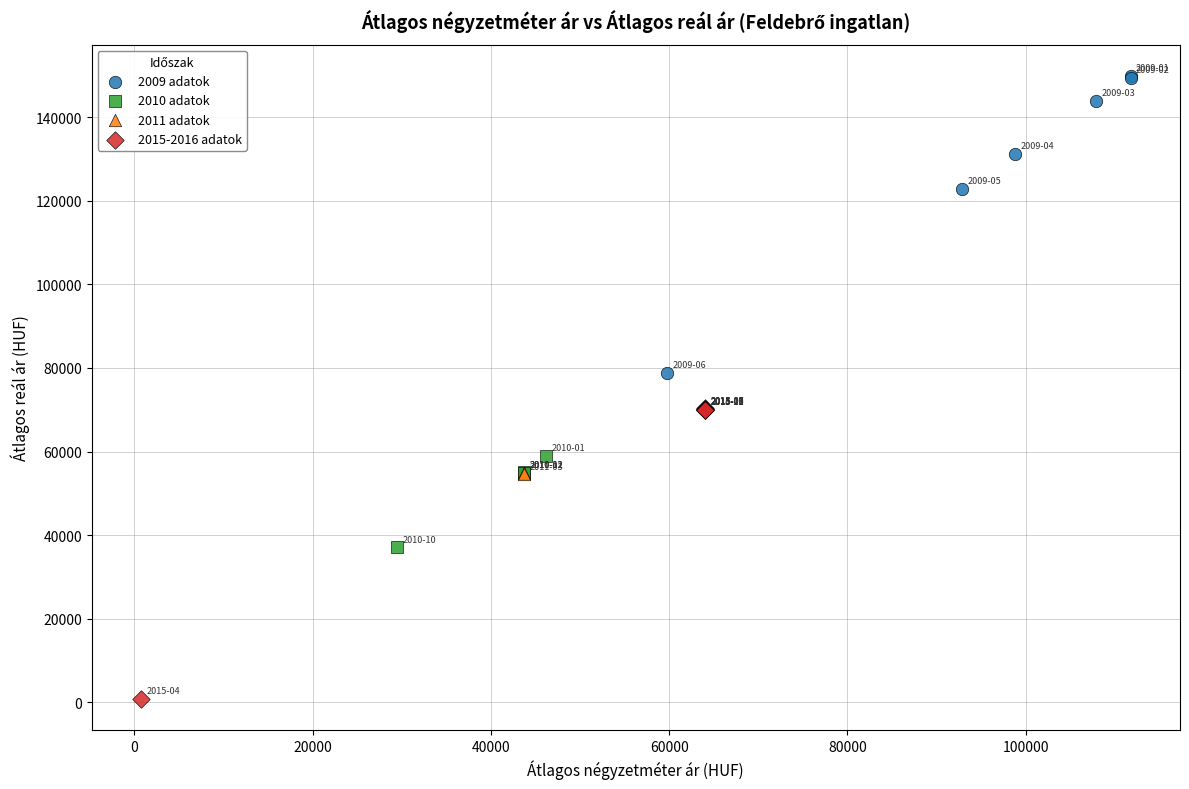

What are all the series names shown in the legend?

2009 adatok, 2010 adatok, 2011 adatok, 2015-2016 adatok